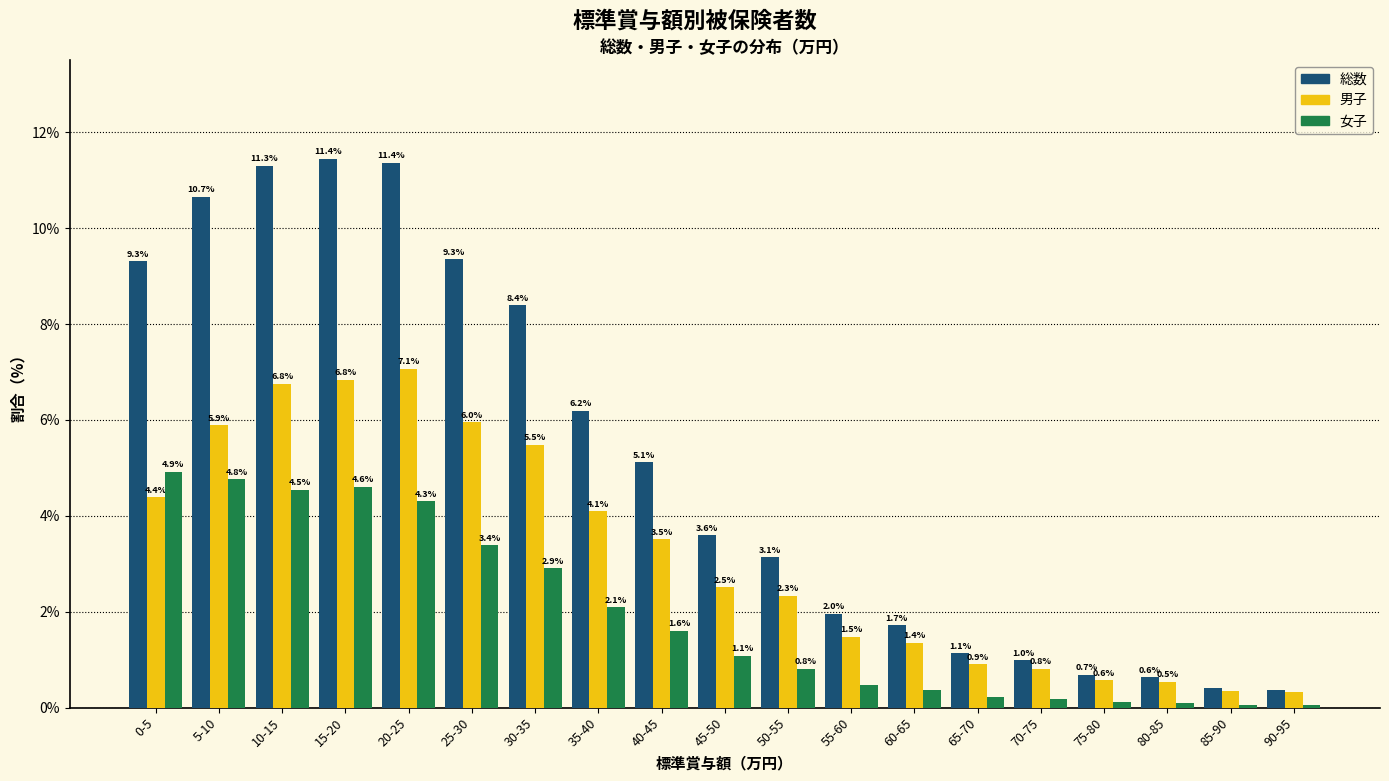

The 女子 series shows 2.0 at 20-25. True or false?

False